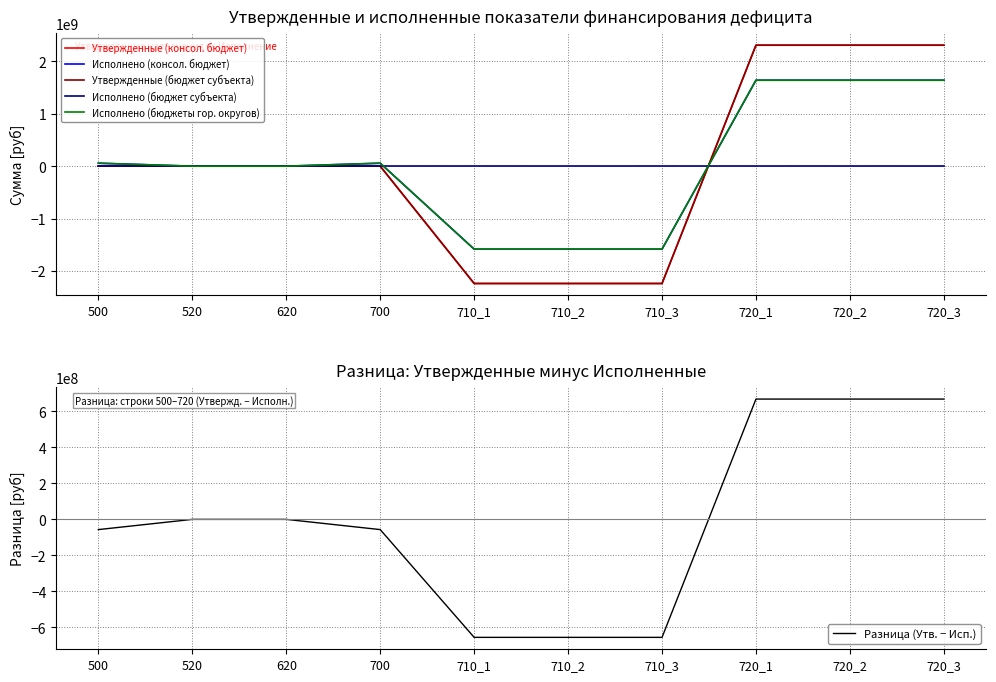

The value of Исполнено (бюджеты гор. округов) at 520 is 0.0. True or false?

True